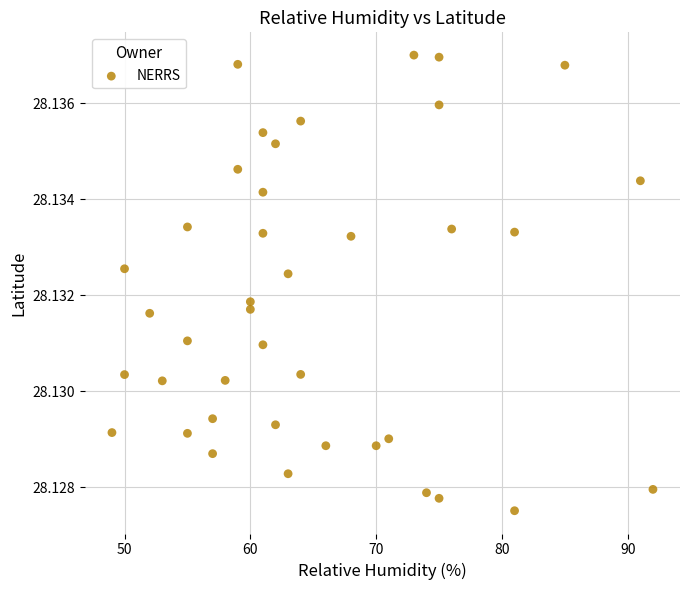

What is the range of X values (max minus min)?

43.0